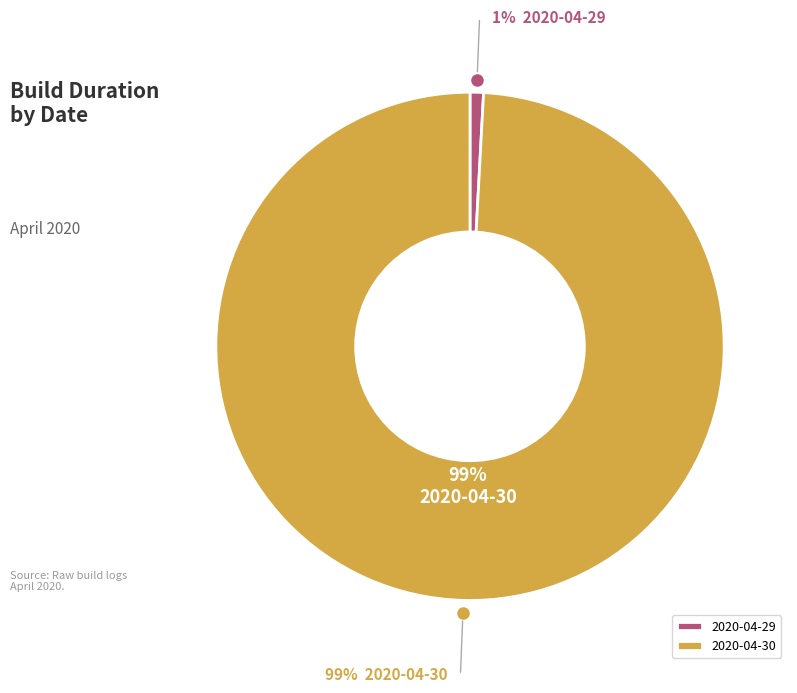

Rank the categories by value from lowest to highest.

2020-04-29, 2020-04-30